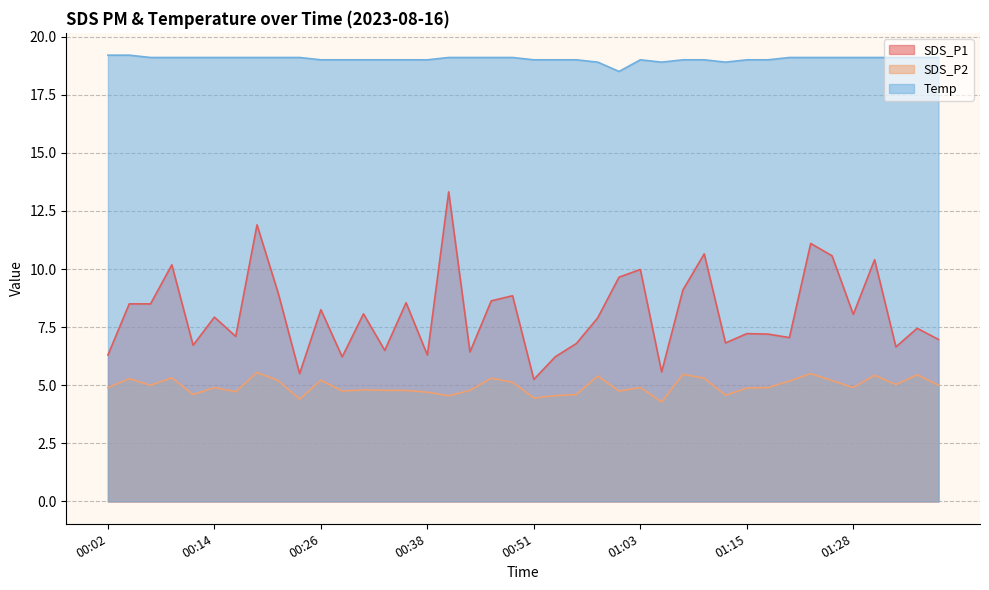

At which label is Temp closest to 18?

01:00